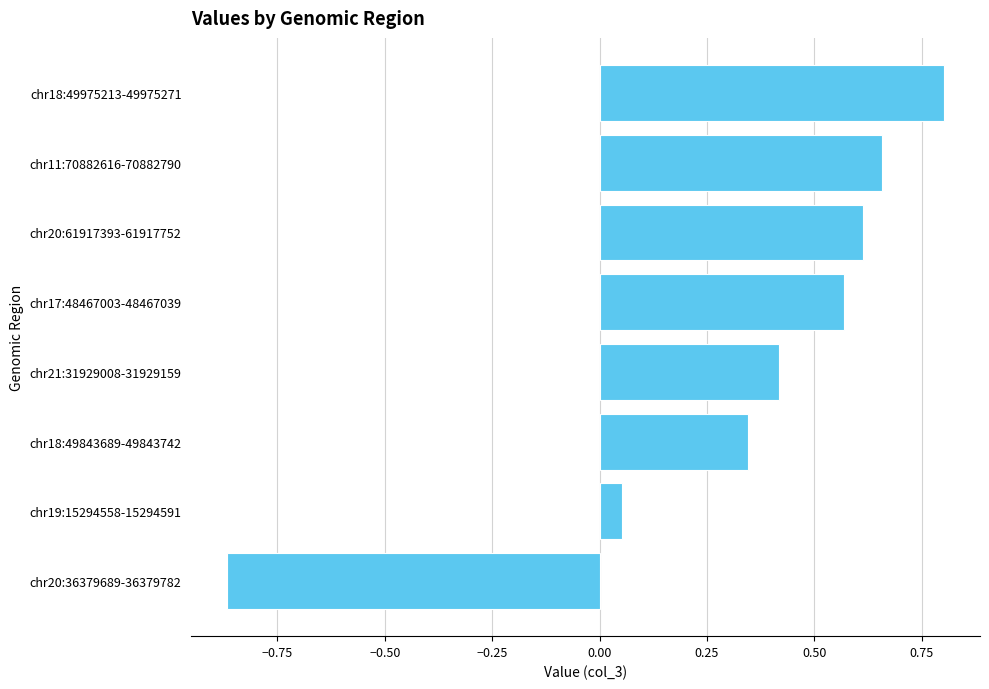

How many values are below 0?

1